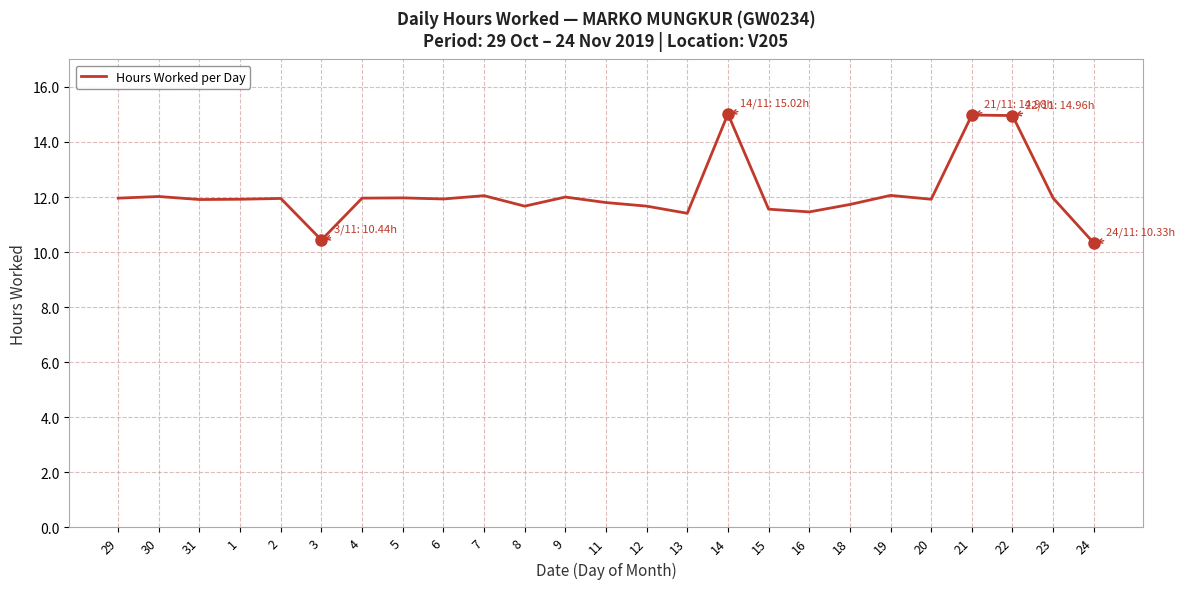

Does the chart display data point markers on the line(s)?

No